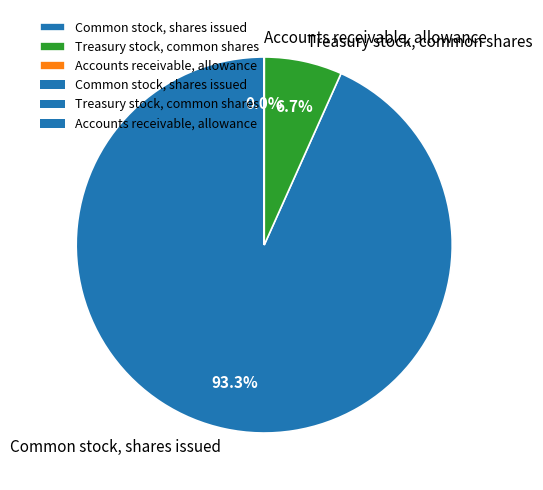

The Treasury stock, common shares slice represents 7% of the pie. True or false?

True